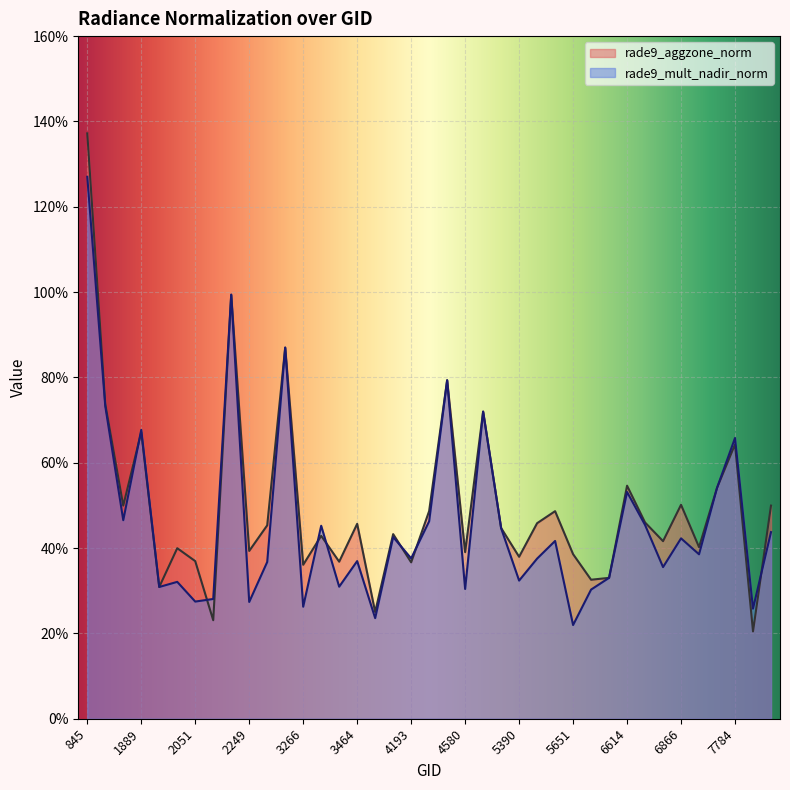

Reading right to left, extract all data points from this chart.

rade9_aggzone_norm: 0.5	0.2	0.6	0.5	0.4	0.5	0.4	0.5	0.5	0.3	0.3	0.4	0.5	0.5	0.4	0.4	0.7	0.4	0.8	0.5	0.4	0.4	0.3	0.5	0.4	0.4	0.4	0.9	0.5	0.4	1.0	0.2	0.4	0.4	0.3	0.7	0.5	0.7	1.4
rade9_mult_nadir_norm: 0.4	0.3	0.7	0.5	0.4	0.4	0.4	0.5	0.5	0.3	0.3	0.2	0.4	0.4	0.3	0.4	0.7	0.3	0.8	0.5	0.4	0.4	0.2	0.4	0.3	0.5	0.3	0.9	0.4	0.3	1.0	0.3	0.3	0.3	0.3	0.7	0.5	0.7	1.3